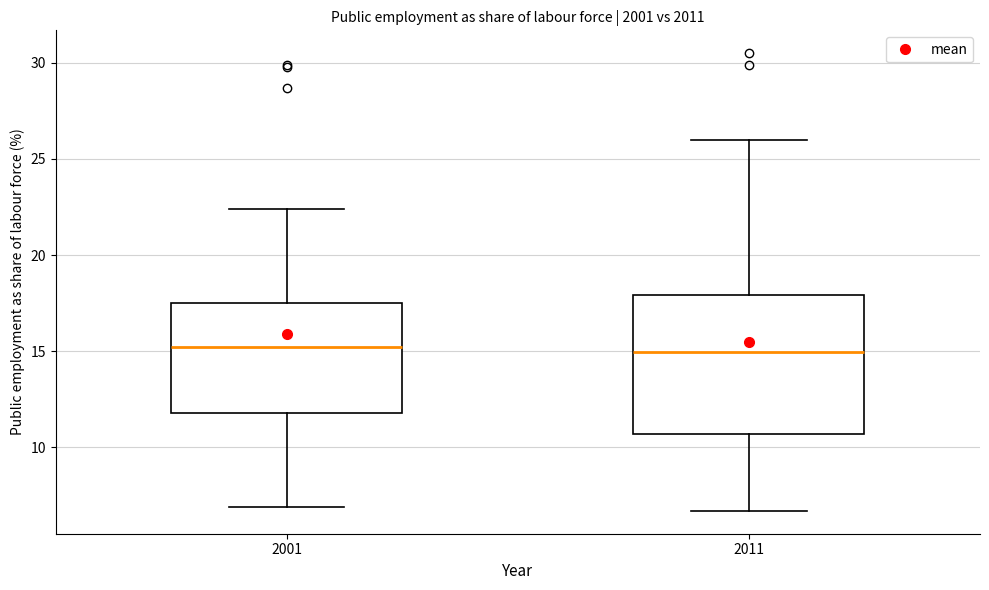

Reading left to right, read every box against the y-axis: the position of its median line, the range the box covers, and the ends of its whiskers. The values are not printed on the chart, so give them approximately, as read against the axis.

2001: median 15.0, box 12.0 to 17.5, whiskers 7.0 to 22.5
2011: median 15.0, box 10.5 to 18.0, whiskers 6.5 to 26.0